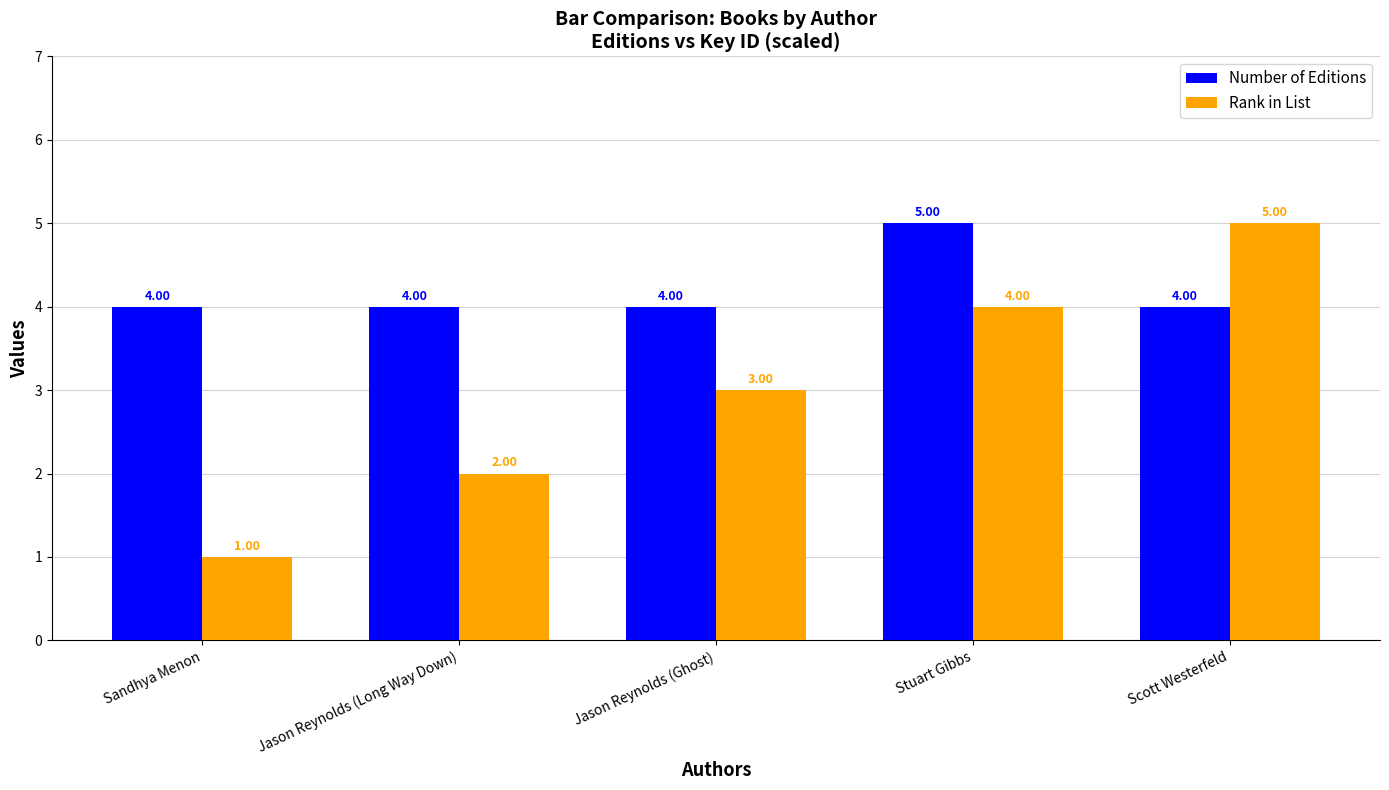

Reading right to left, list all the values displayed in this chart.

Number of Editions: 4	5	4	4	4
Rank in List: 5	4	3	2	1